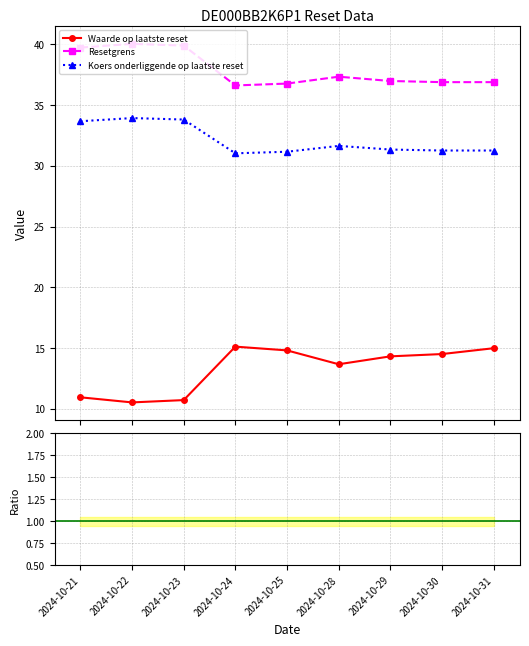

At which label does Resetgrens reach its minimum?

2024-10-24